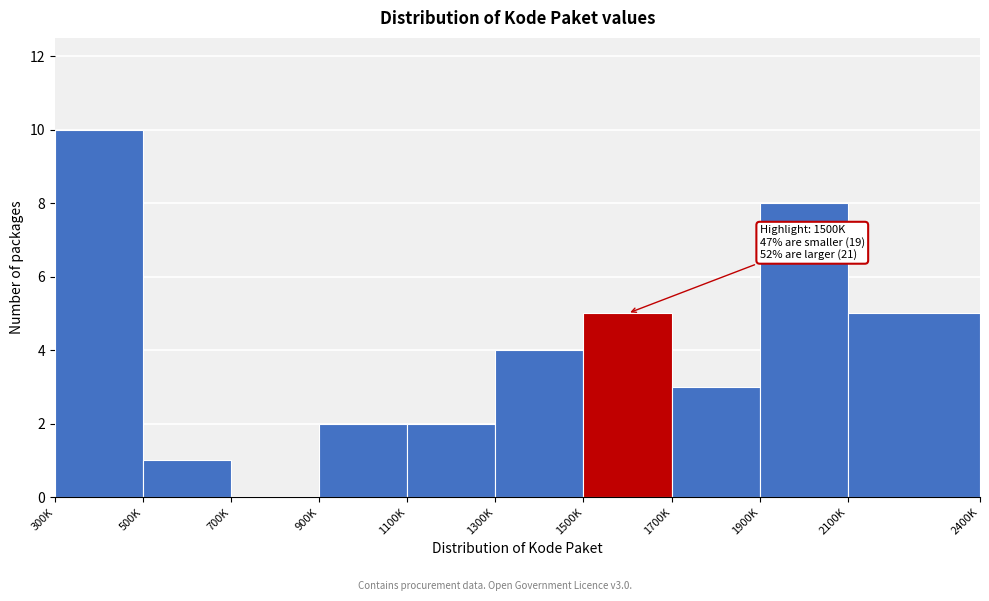

Reading right to left, transcribe all the data shown in this chart.

2100K=5	1900K=8	1700K=3	1500K=5	1300K=4	1100K=2	900K=2	700K=0	500K=1	300K=10